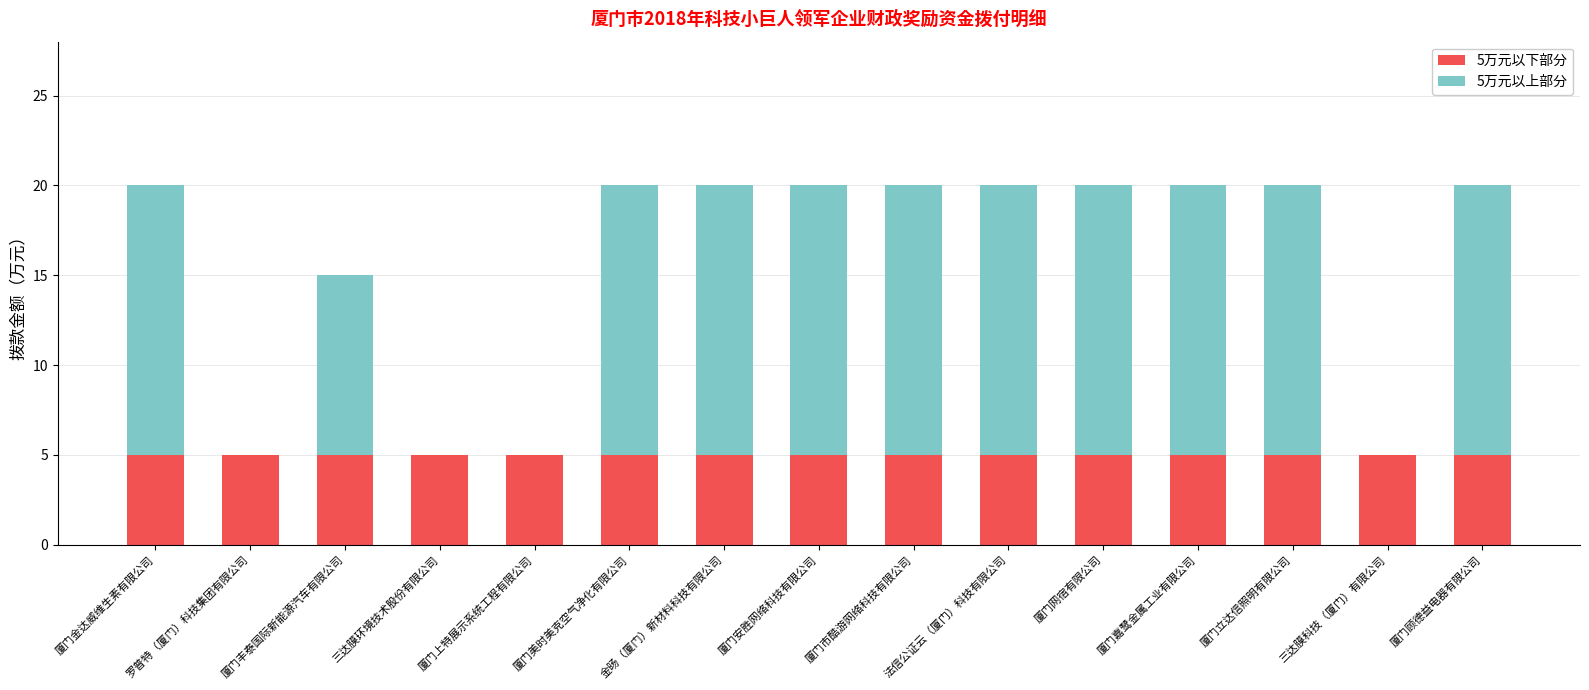

What is the total value across all series at 厦门市酷游网络科技有限公司?

20